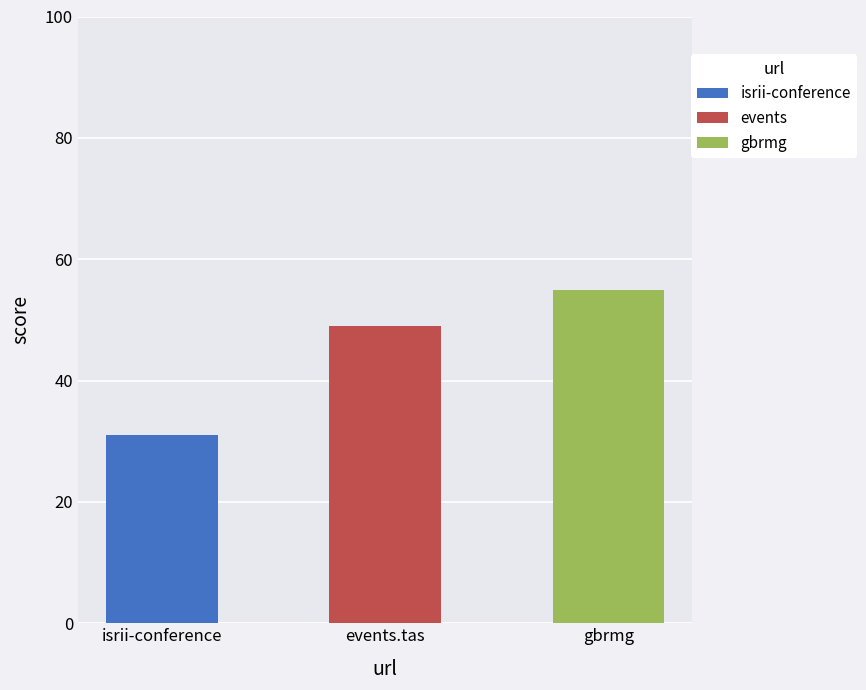

How many categories are shown in the chart?

3